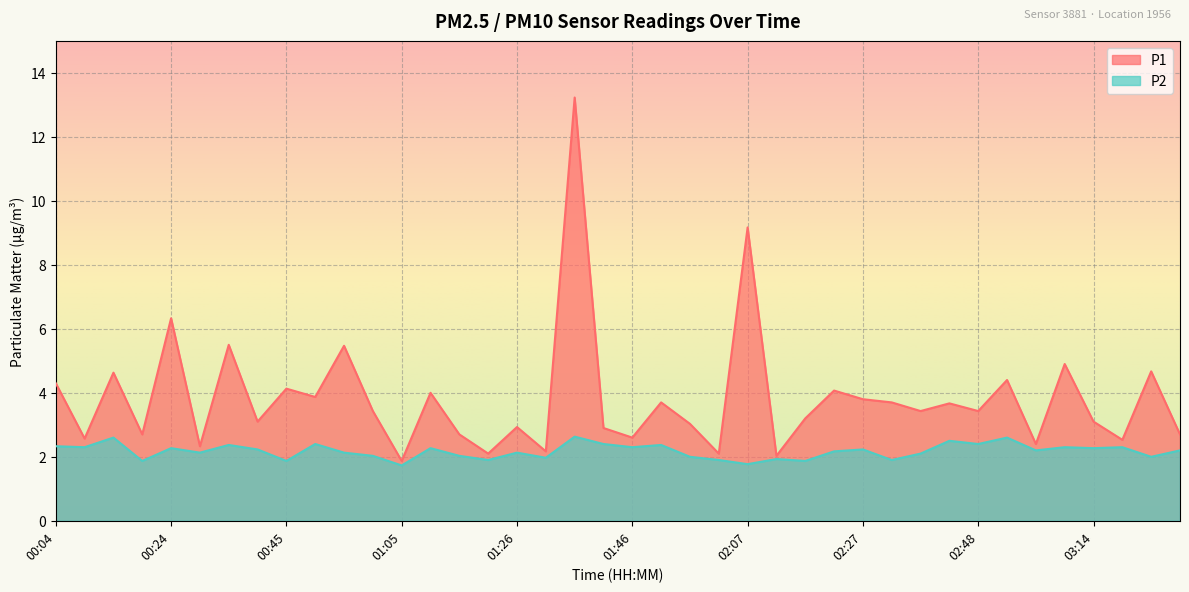

Reading left to right, what are all the values shown in this chart?

P1: 4.3	2.6	4.6	2.7	6.3	2.3	5.5	3.1	4.1	3.9	5.5	3.4	1.9	4.0	2.7	2.1	2.9	2.2	13.2	2.9	2.6	3.7	3.0	2.1	9.2	2.0	3.2	4.1	3.8	3.7	3.4	3.7	3.4	4.4	2.4	4.9	3.1	2.5	4.7	2.7
P2: 2.3	2.3	2.6	1.9	2.3	2.1	2.4	2.2	1.9	2.4	2.1	2.0	1.7	2.3	2.0	1.9	2.1	2.0	2.6	2.4	2.3	2.4	2.0	1.9	1.8	1.9	1.9	2.2	2.2	1.9	2.1	2.5	2.4	2.6	2.2	2.3	2.3	2.3	2.0	2.2